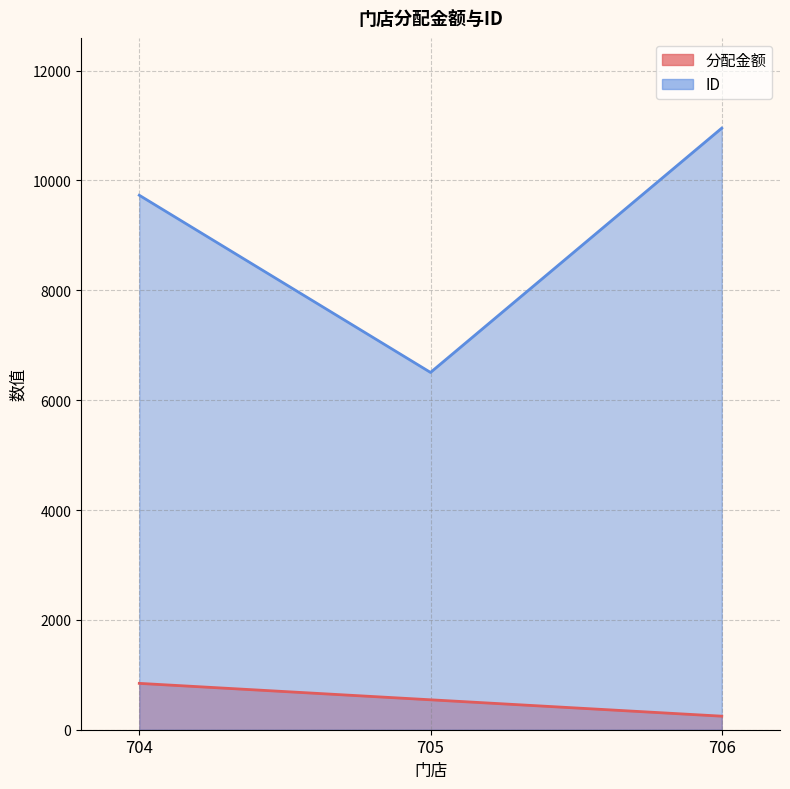

What is the difference between the maximum and minimum values in the ID series?

4448.0